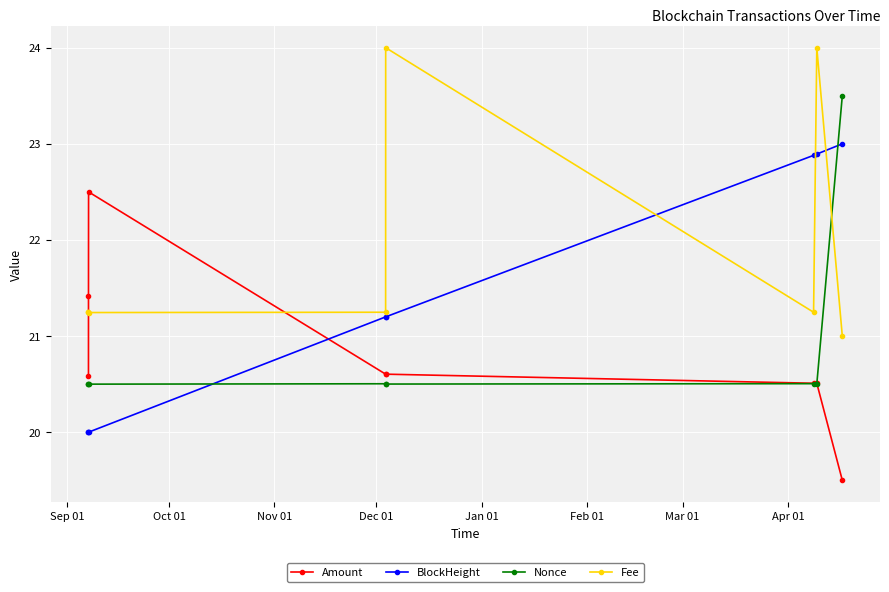

At how many categories does at least one series exceed 22?

5